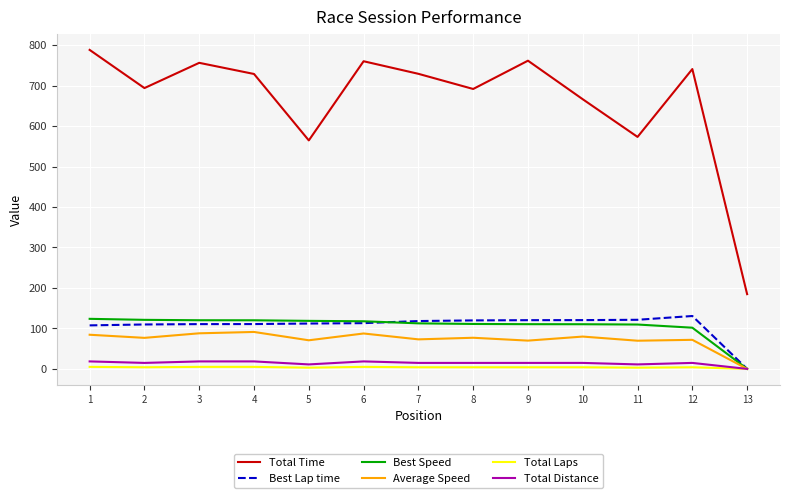

Is the value of Average Speed at 2 greater than the value of Total Time at 3?

No